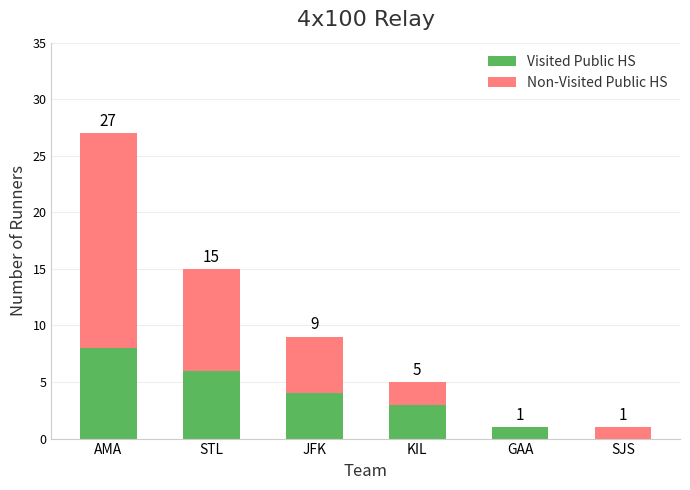

At which category is the sum across all series the highest?

AMA